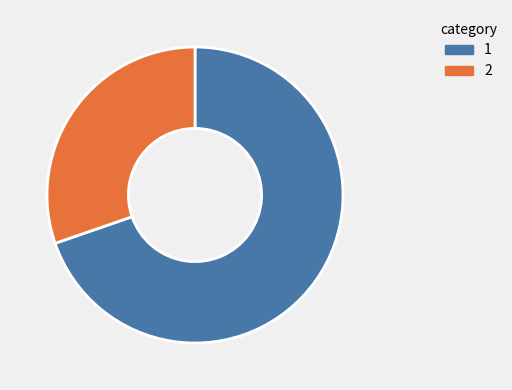

Is there a majority slice in this chart?

Yes